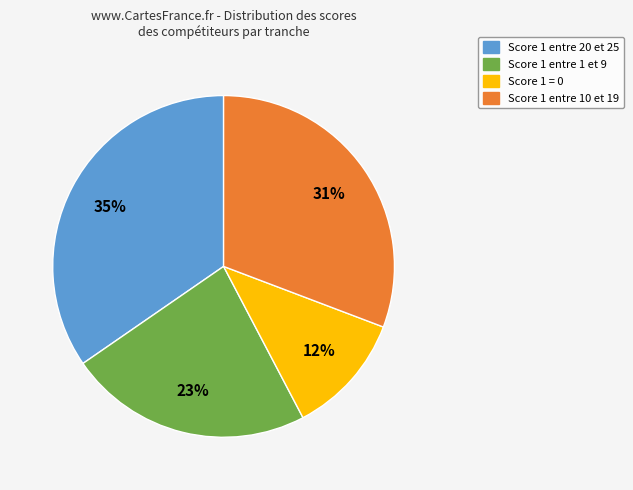

What is the smallest slice in the pie chart?

Score 1 = 0